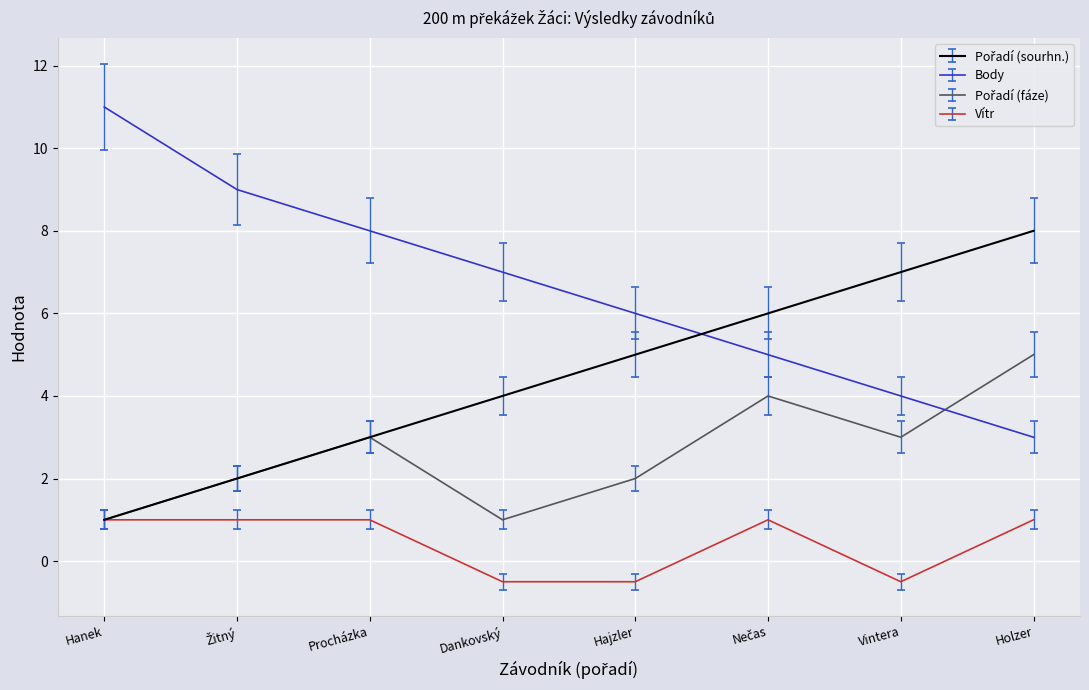

Which series has the largest total across all categories?

Body